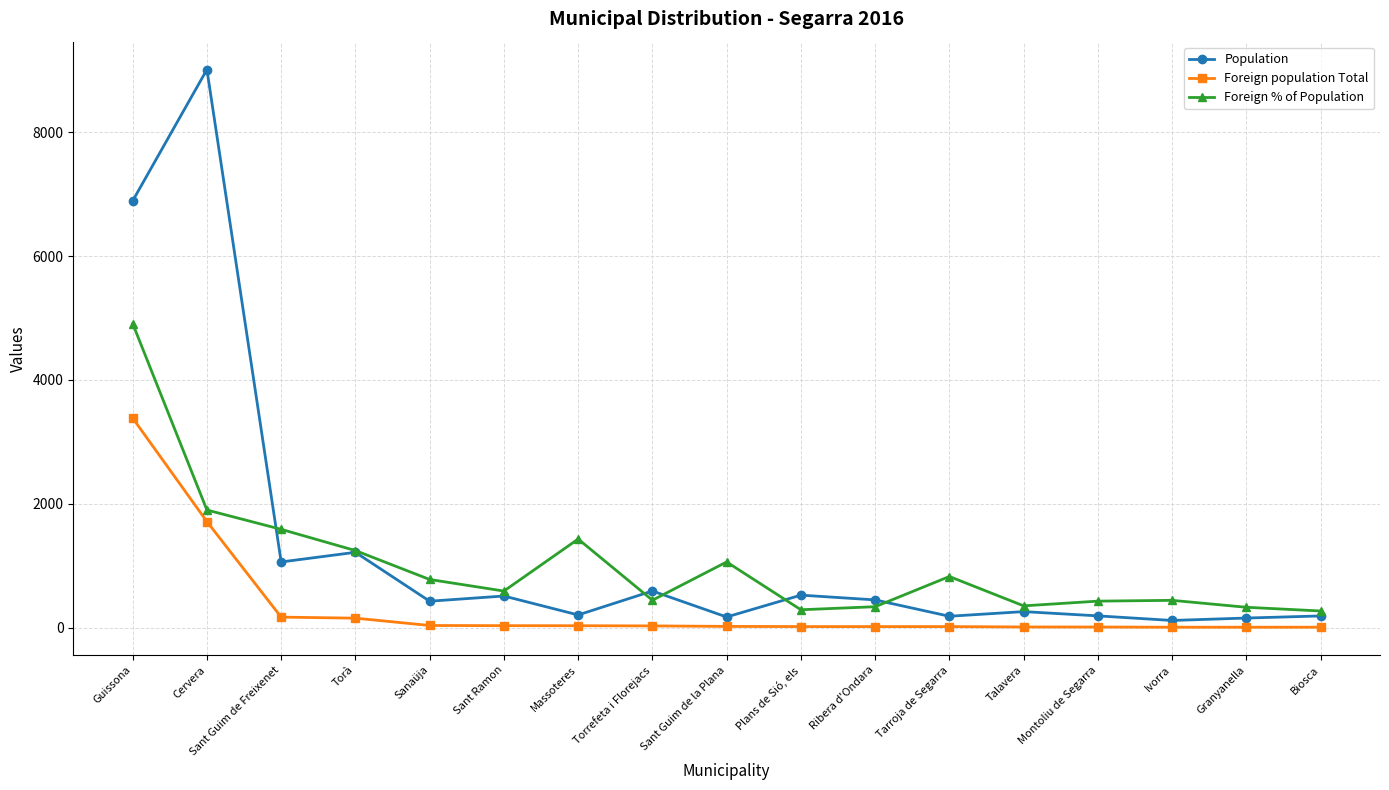

List the series in order of their peak value, lowest first.

Foreign population Total, Foreign % of Population, Population